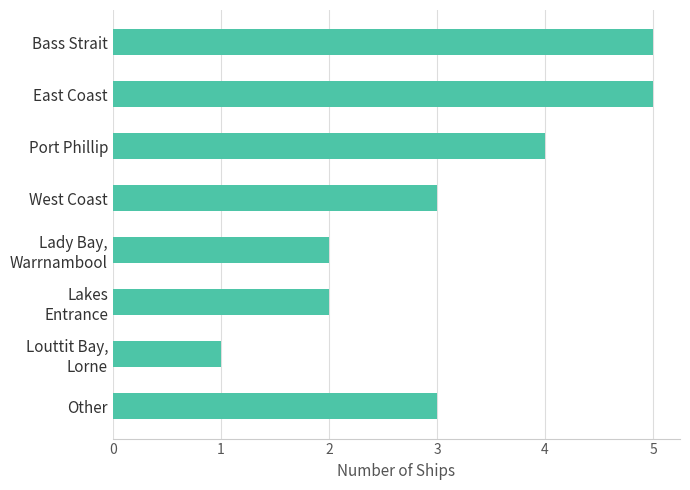

What is the label of the 6th bar from the bottom?

Port Phillip